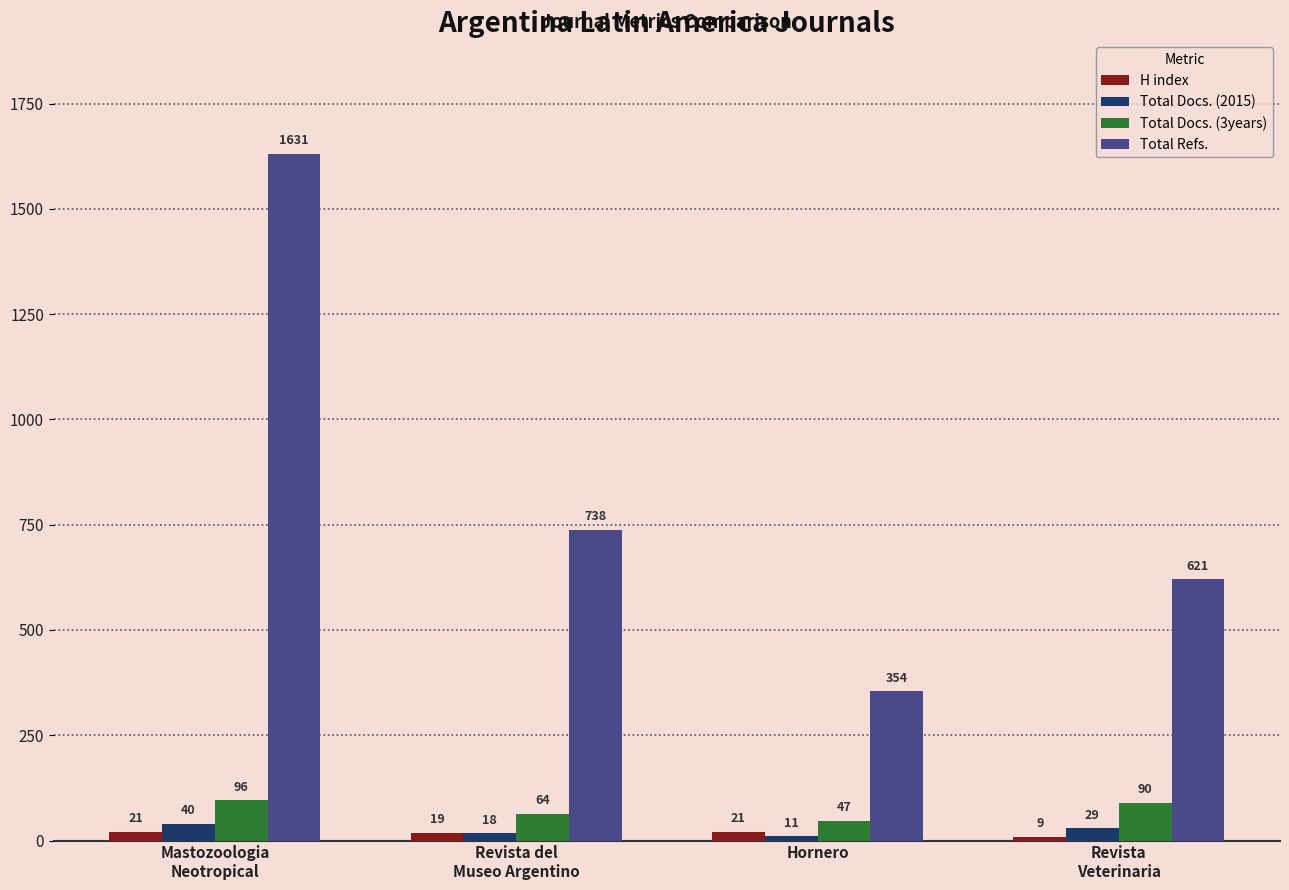

What is the difference between the Total Refs. values at Revista
Veterinaria and Hornero?

267